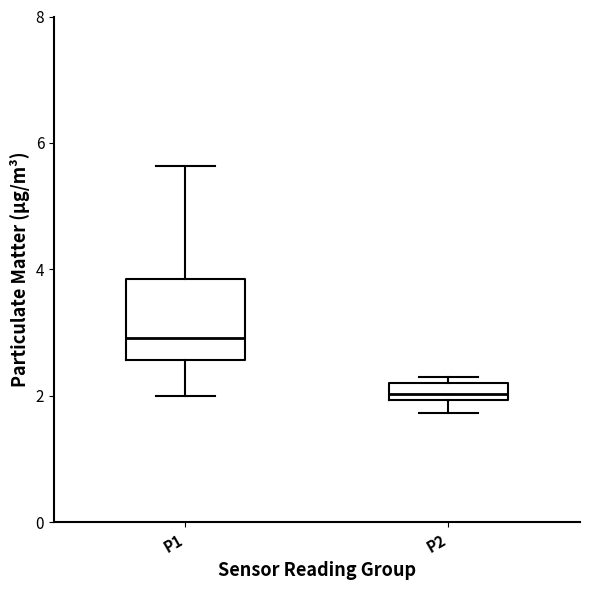

Which box has the highest median line?

P1